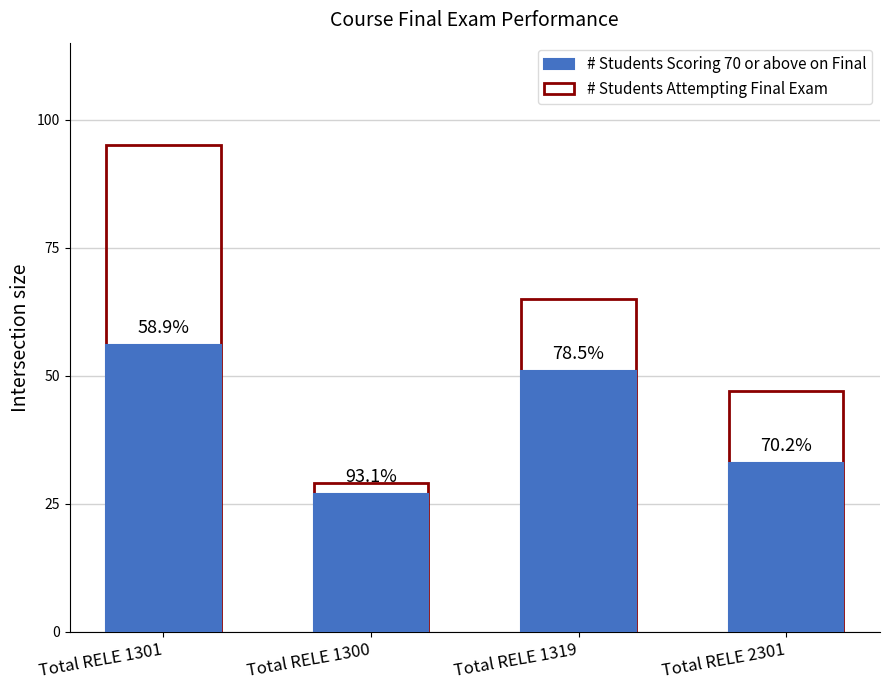

Is the value of # Students Scoring 70 or above on Final at Total RELE 2301 greater than the value of # Students Attempting Final Exam at Total RELE 1319?

No